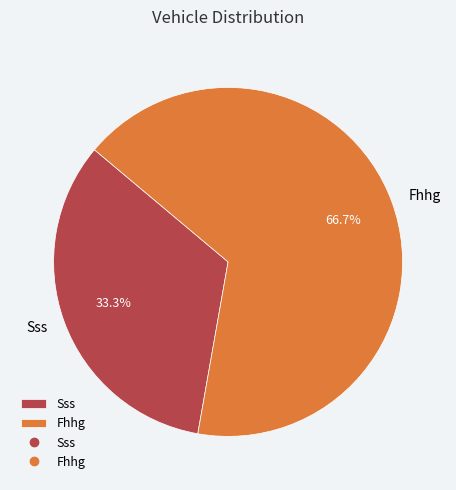

Which slice is the smallest?

Sss